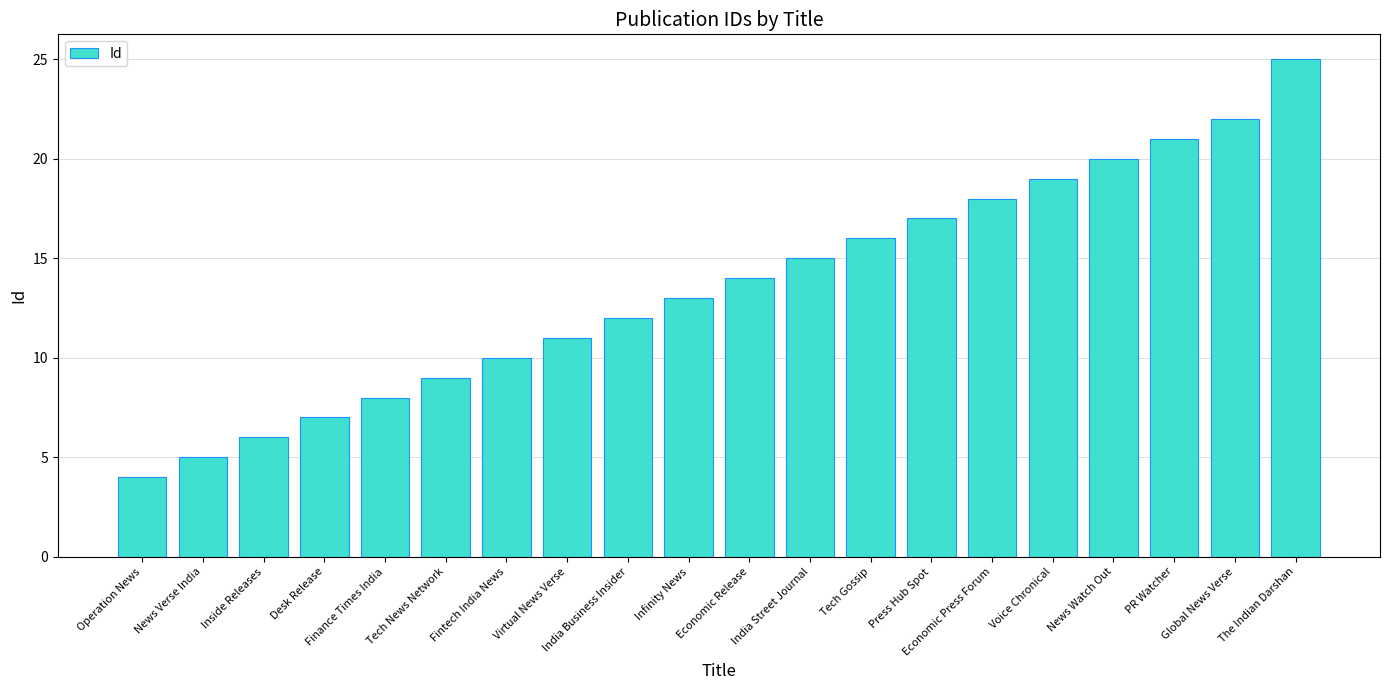

What is the change in value from News Verse India to India Street Journal?

+10